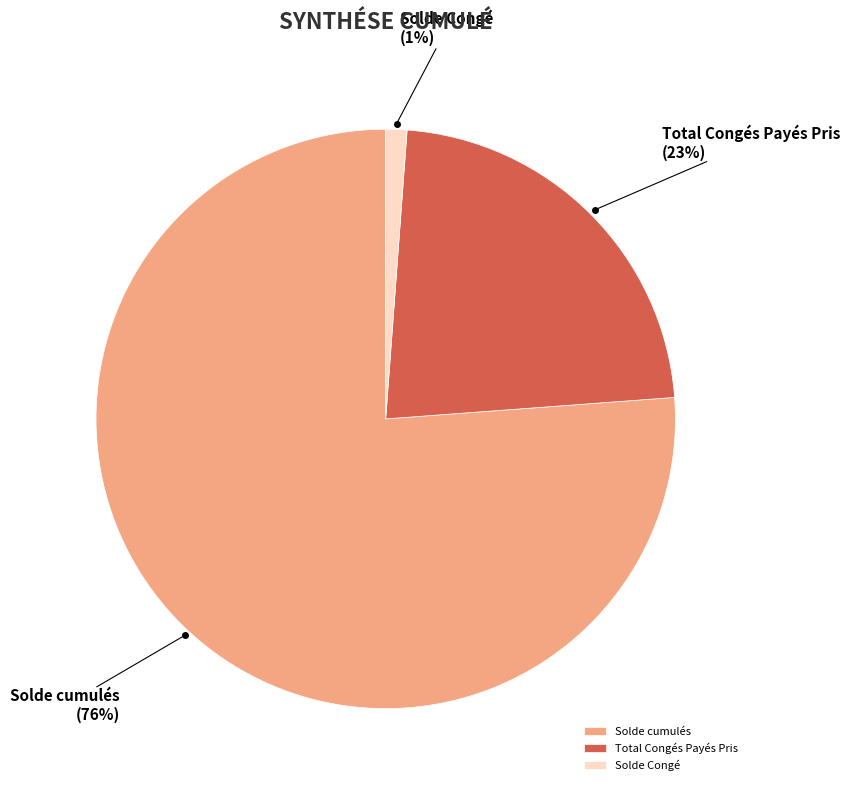

Which slice is the smallest?

Solde Congé